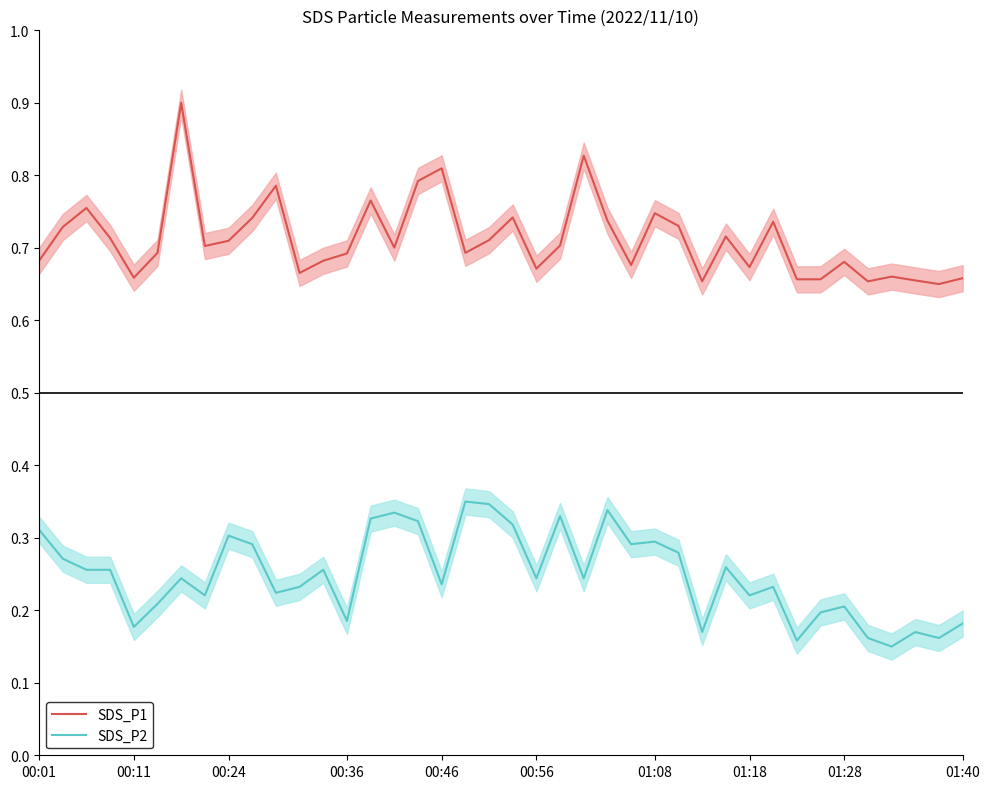

Rank the series at 16 from lowest to highest value.

SDS_P2, SDS_P1